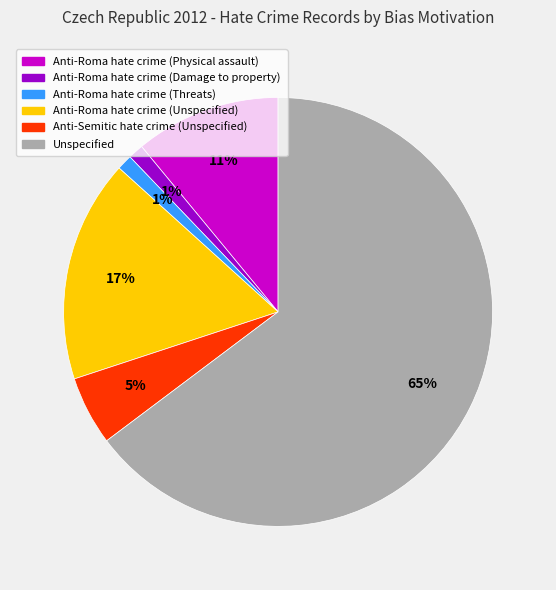

Which category accounts for the majority?

Unspecified